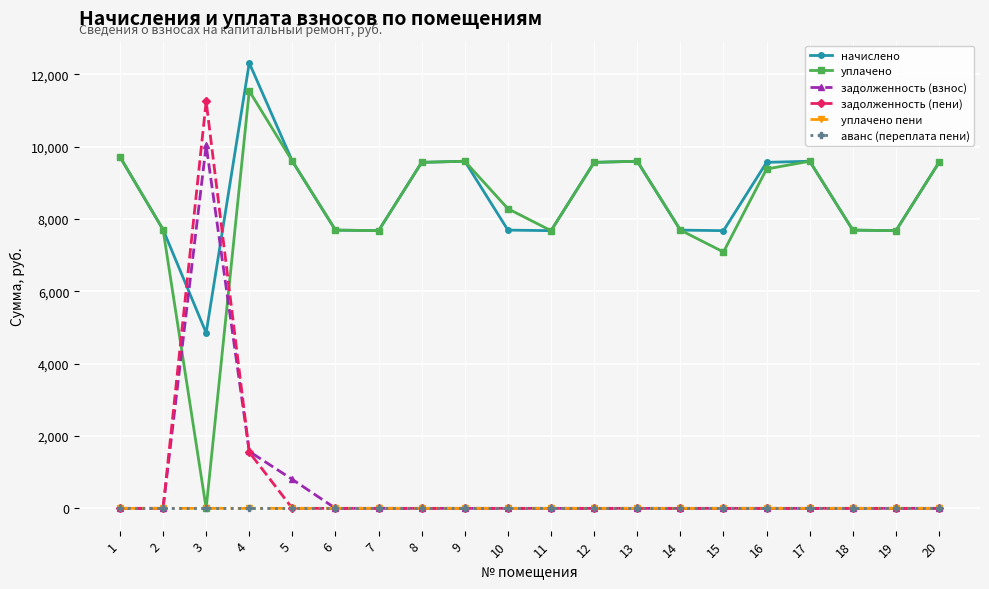

At which category is the sum across all series the highest?

4